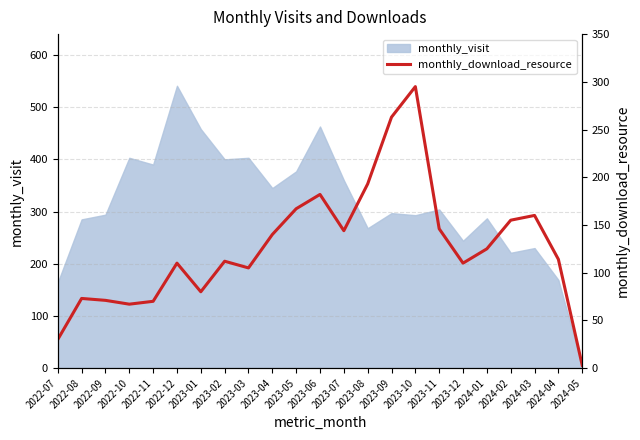

What position from the left is 2022-08?

2